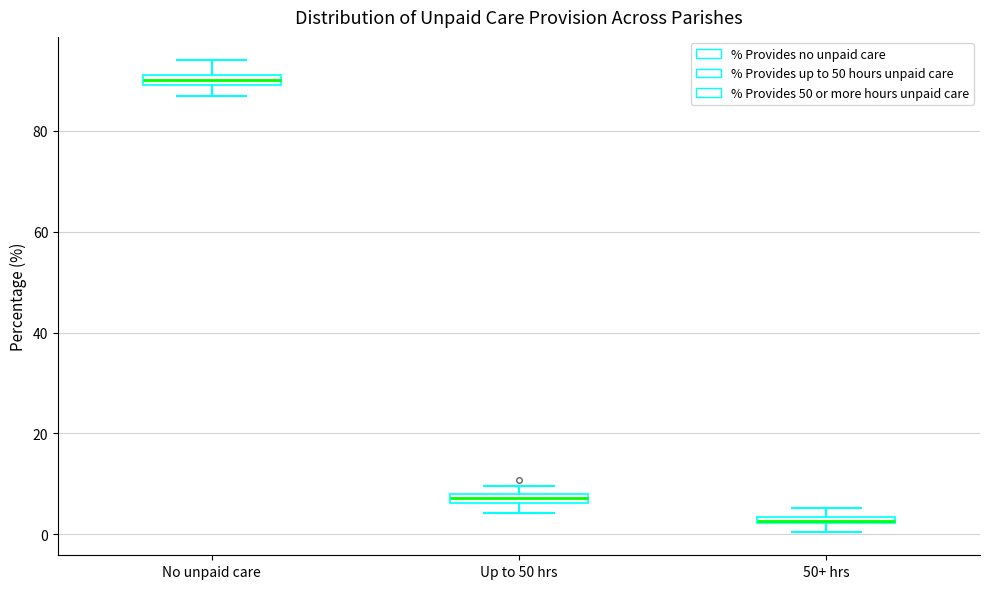

Where does the upper whisker of the box for No unpaid care end on the y-axis? The values are not printed on the chart, so give them approximately, as read against the axis.

94